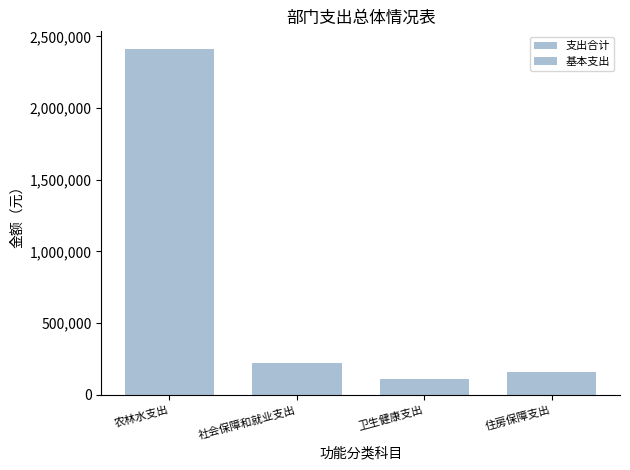

What is the sum of the 基本支出 values at 农林水支出 and 住房保障支出?

2571670.0